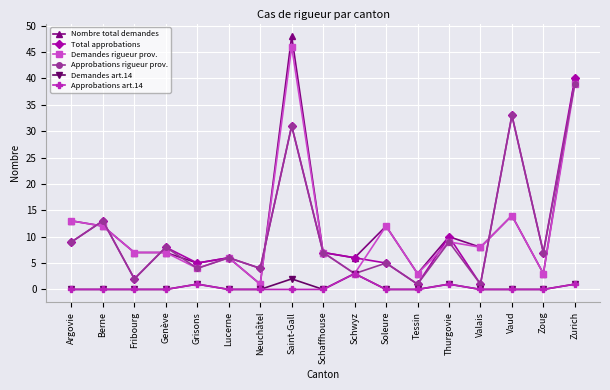

Is it true that Approbations art.14 equals 1 at Grisons?

True